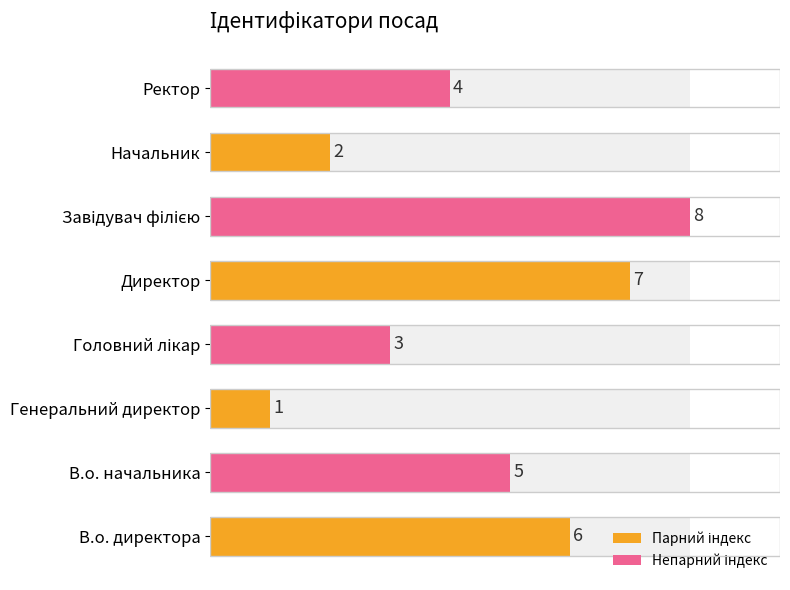

What is the greatest value displayed?

8